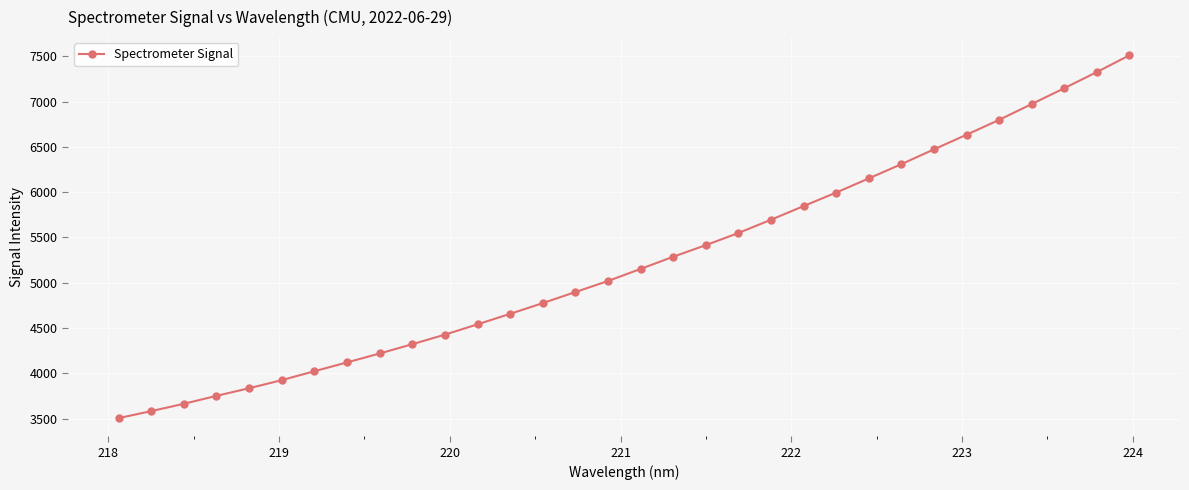

How many values are below 5152?

16